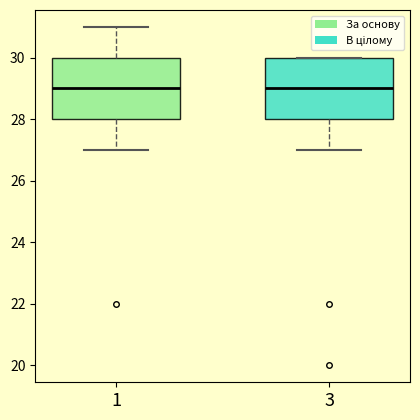

Reading left to right, read every box against the y-axis: the position of its median line, the range the box covers, and the ends of its whiskers. The values are not printed on the chart, so give them approximately, as read against the axis.

1: median 29, box 28 to 30, whiskers 27 to 31
3: median 29, box 28 to 30, whiskers 27 to 30